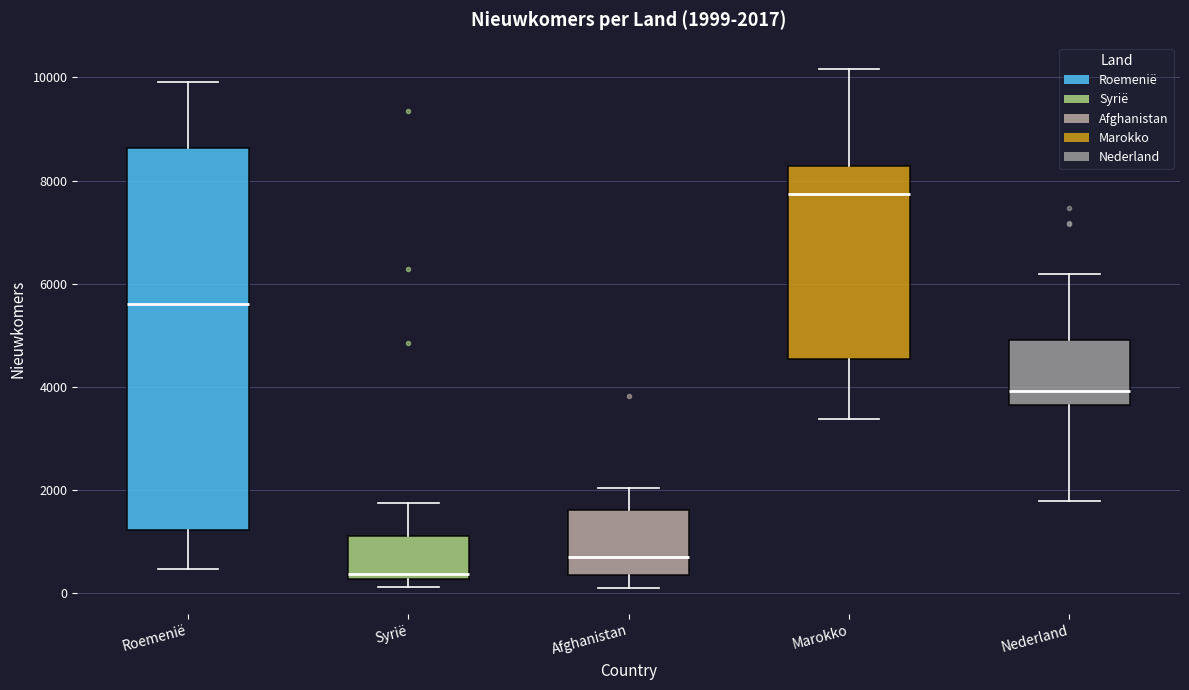

Which box's median line is the highest?

Marokko